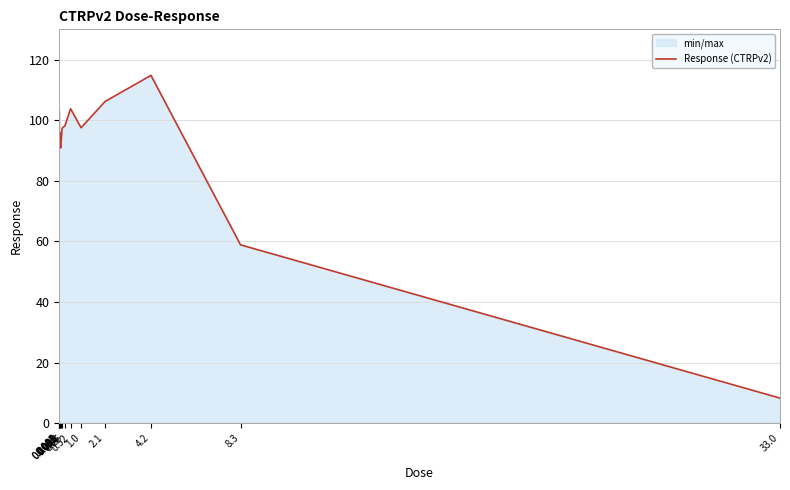

Reading left to right, what are all the values shown in this chart?

0.002=102.8	0.0041=93.2	0.0081=94.0	0.016=96.1	0.032=93.0	0.065=90.8	0.13=97.3	0.26=98.2	0.52=103.8	1.0=97.5	2.1=106.2	4.2=114.8	8.3=58.9	33.0=8.3